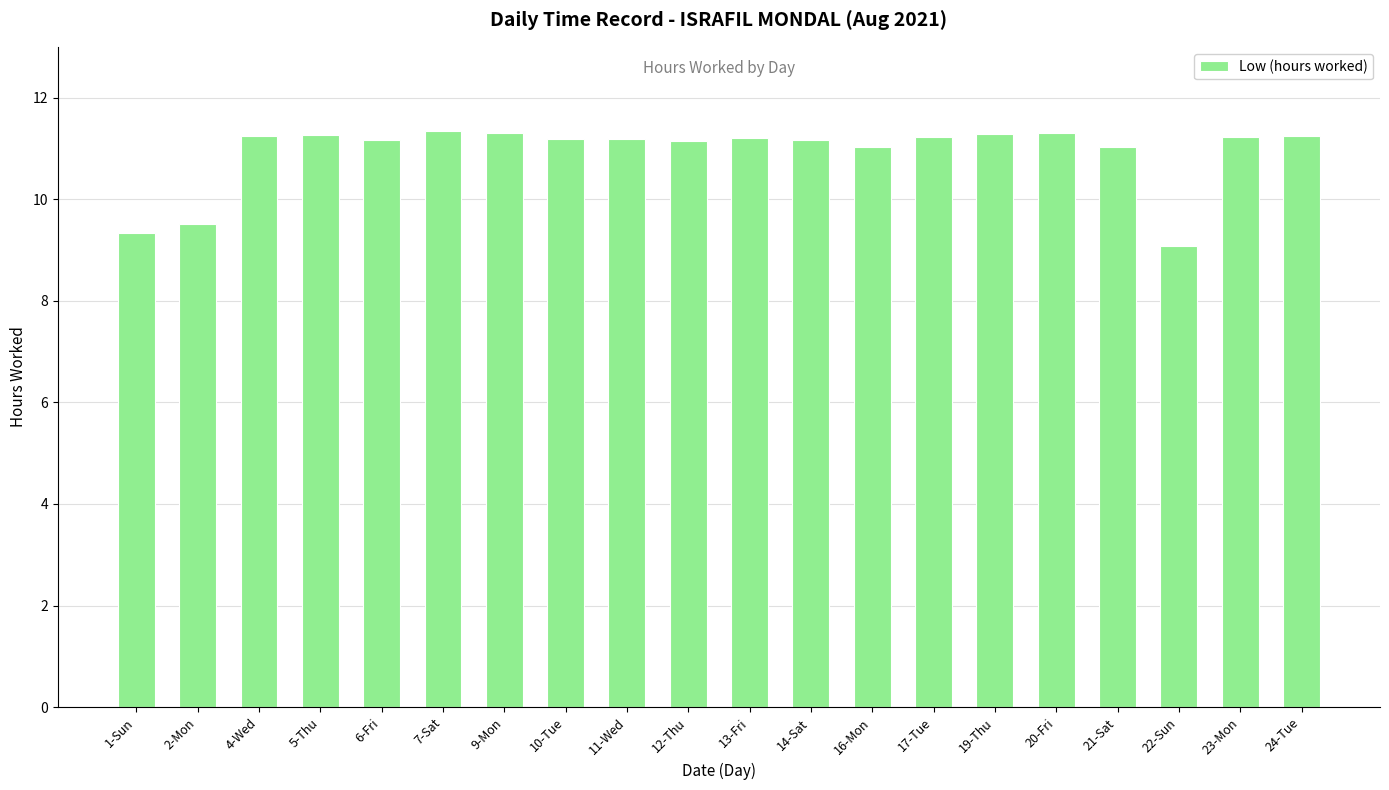

True or false: the data shows 18.2 at 10-Tue.

False